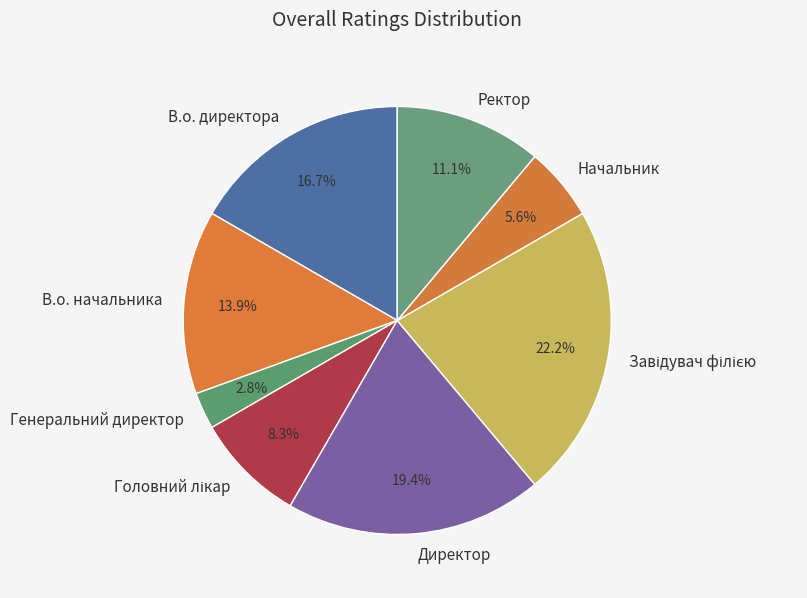

What percentage is the Генеральний директор slice, to the nearest percent?

3%